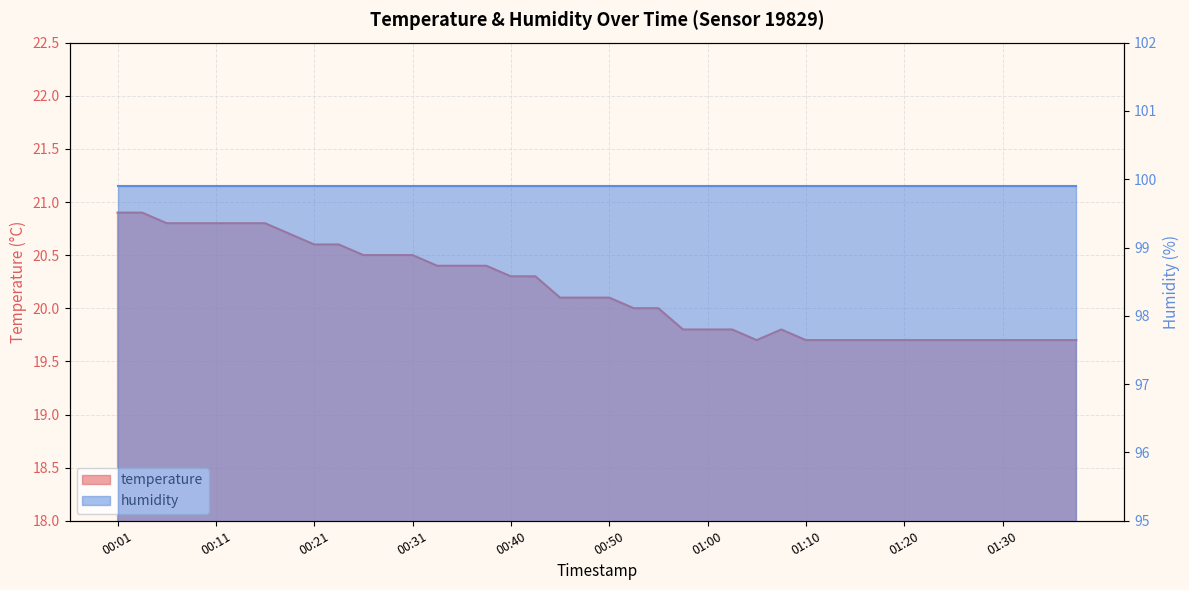

Does the chart display data point markers on the line(s)?

No